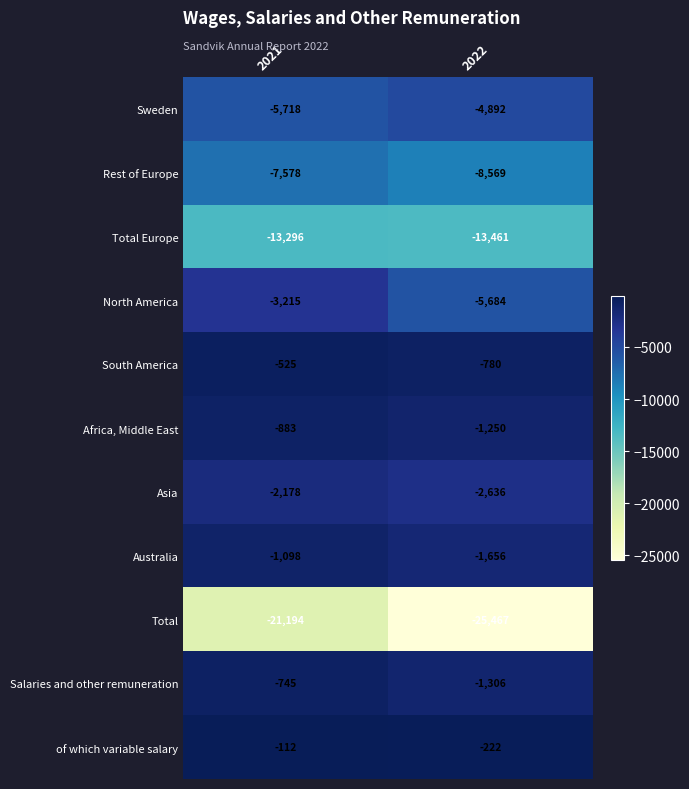

Which label corresponds to the largest value in the chart?

2021